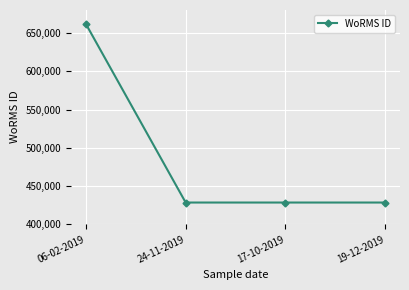

What is the maximum value shown in the chart?

661559